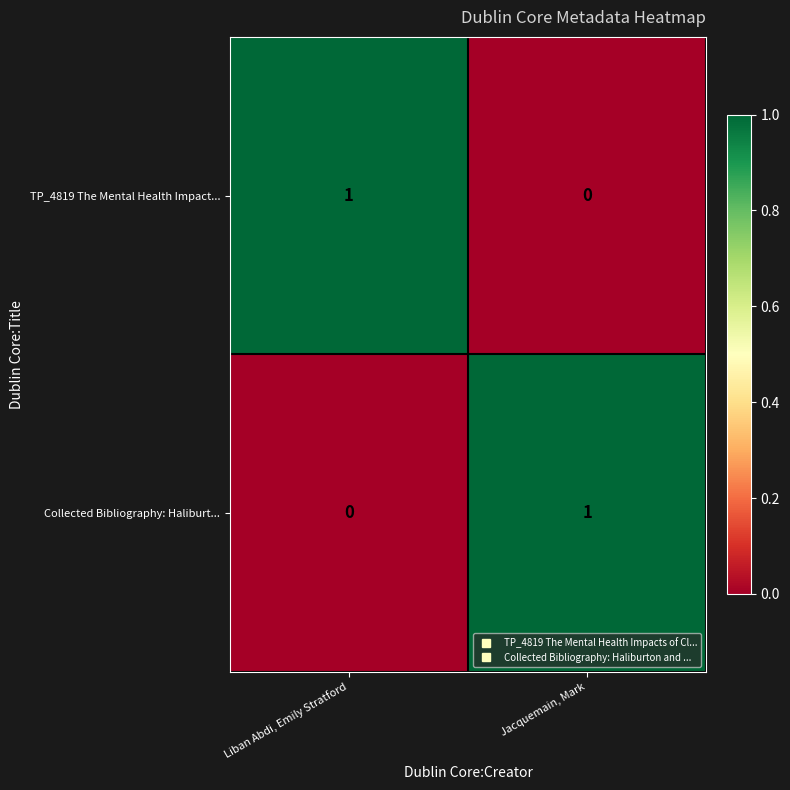

Is the value of Collected Bibliography: Haliburt... at Liban Abdi, Emily Stratford greater than the value of TP_4819 The Mental Health Impact... at Liban Abdi, Emily Stratford?

No